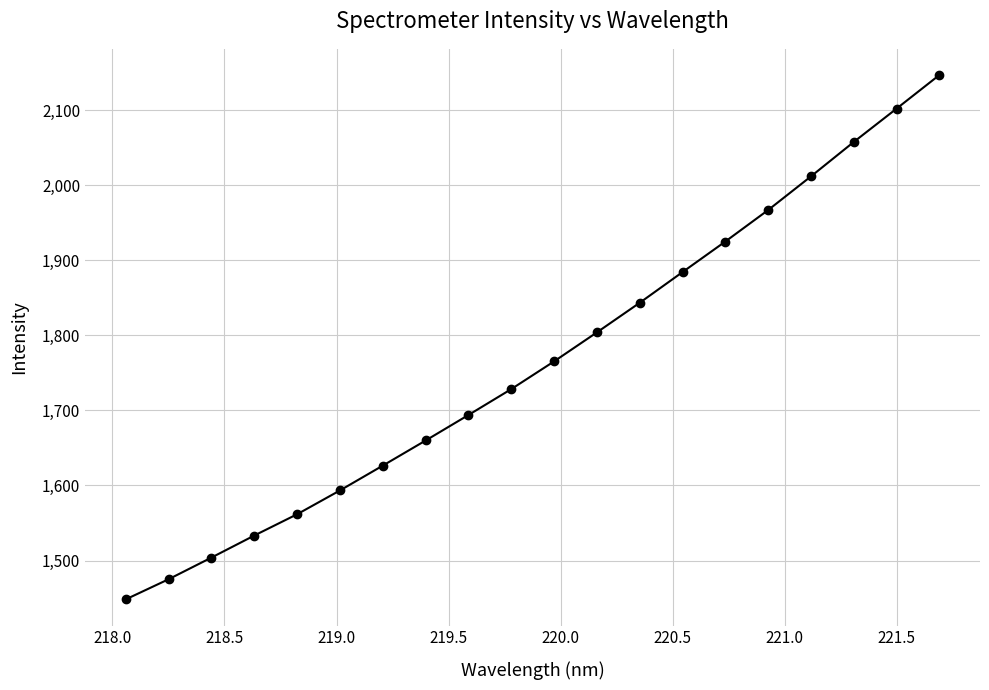

How many lines are shown in the chart?

1